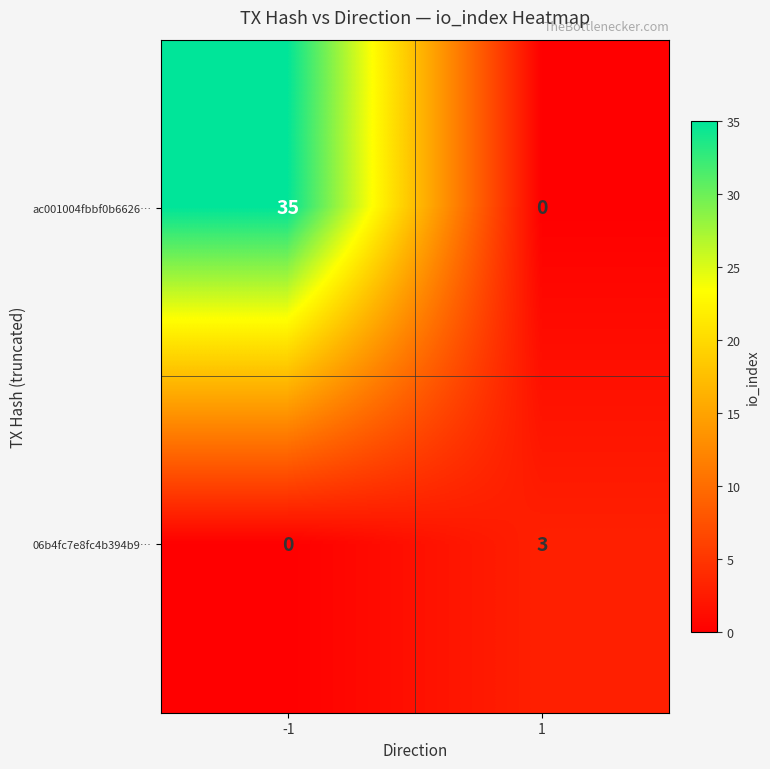

Which series changed the most between -1 and 1?

ac001004fbbf0b6626…